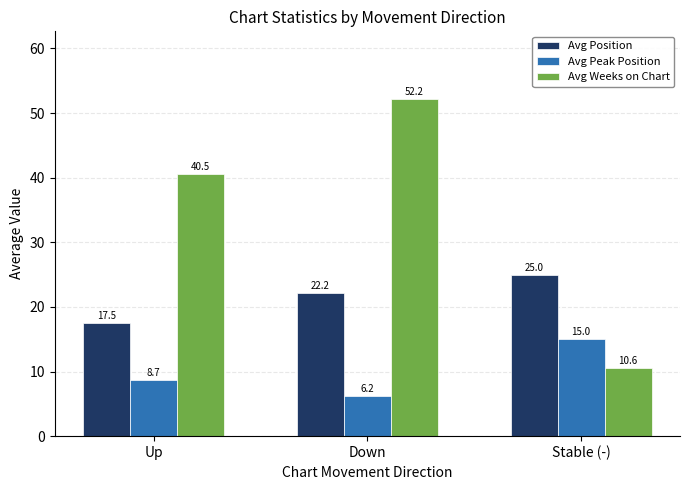

Count the number of categories in the chart.

3